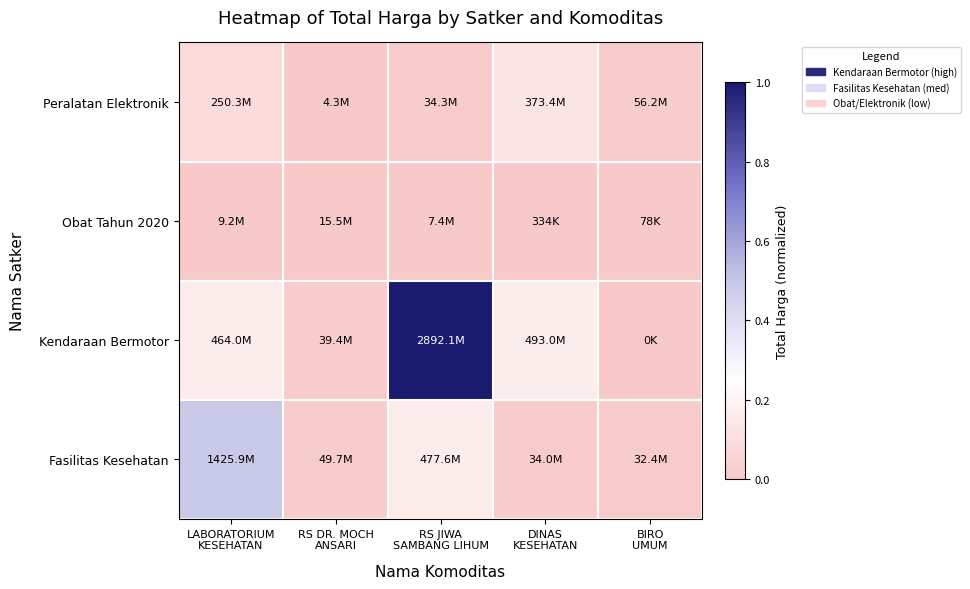

Reading right to left, transcribe all the data shown in this chart.

Fasilitas Kesehatan: BIRO
UMUM=0.0	DINAS
KESEHATAN=0.0	RS JIWA
SAMBANG LIHUM=0.2	RS DR. MOCH
ANSARI=0.0	LABORATORIUM
KESEHATAN=0.5
Kendaraan Bermotor: BIRO
UMUM=0.0	DINAS
KESEHATAN=0.2	RS JIWA
SAMBANG LIHUM=1.0	RS DR. MOCH
ANSARI=0.0	LABORATORIUM
KESEHATAN=0.2
Obat Tahun 2020: BIRO
UMUM=0.0	DINAS
KESEHATAN=0.0	RS JIWA
SAMBANG LIHUM=0.0	RS DR. MOCH
ANSARI=0.0	LABORATORIUM
KESEHATAN=0.0
Peralatan Elektronik: BIRO
UMUM=0.0	DINAS
KESEHATAN=0.1	RS JIWA
SAMBANG LIHUM=0.0	RS DR. MOCH
ANSARI=0.0	LABORATORIUM
KESEHATAN=0.1